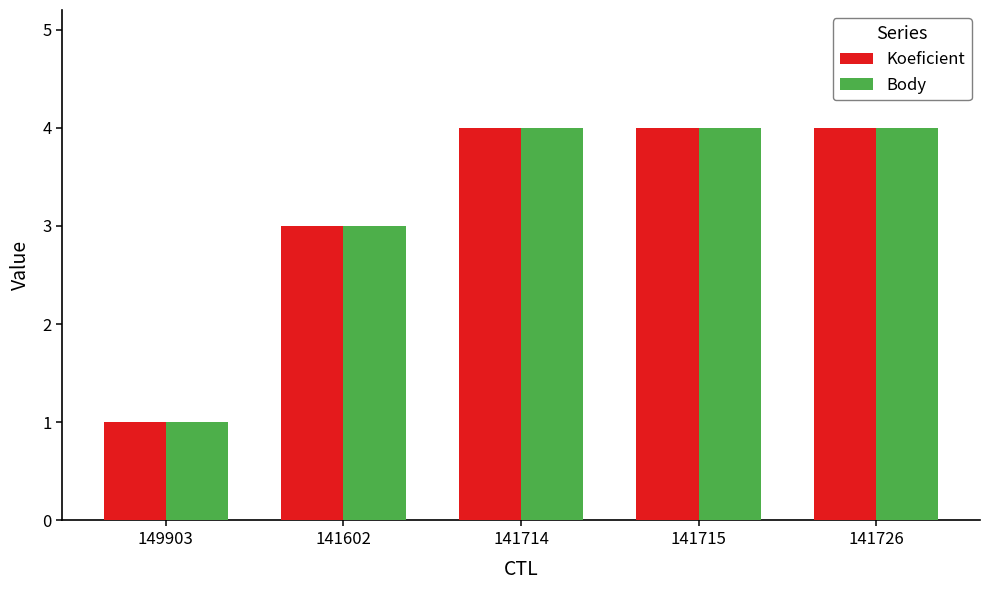

Which category has the lowest value in the Body series?

149903